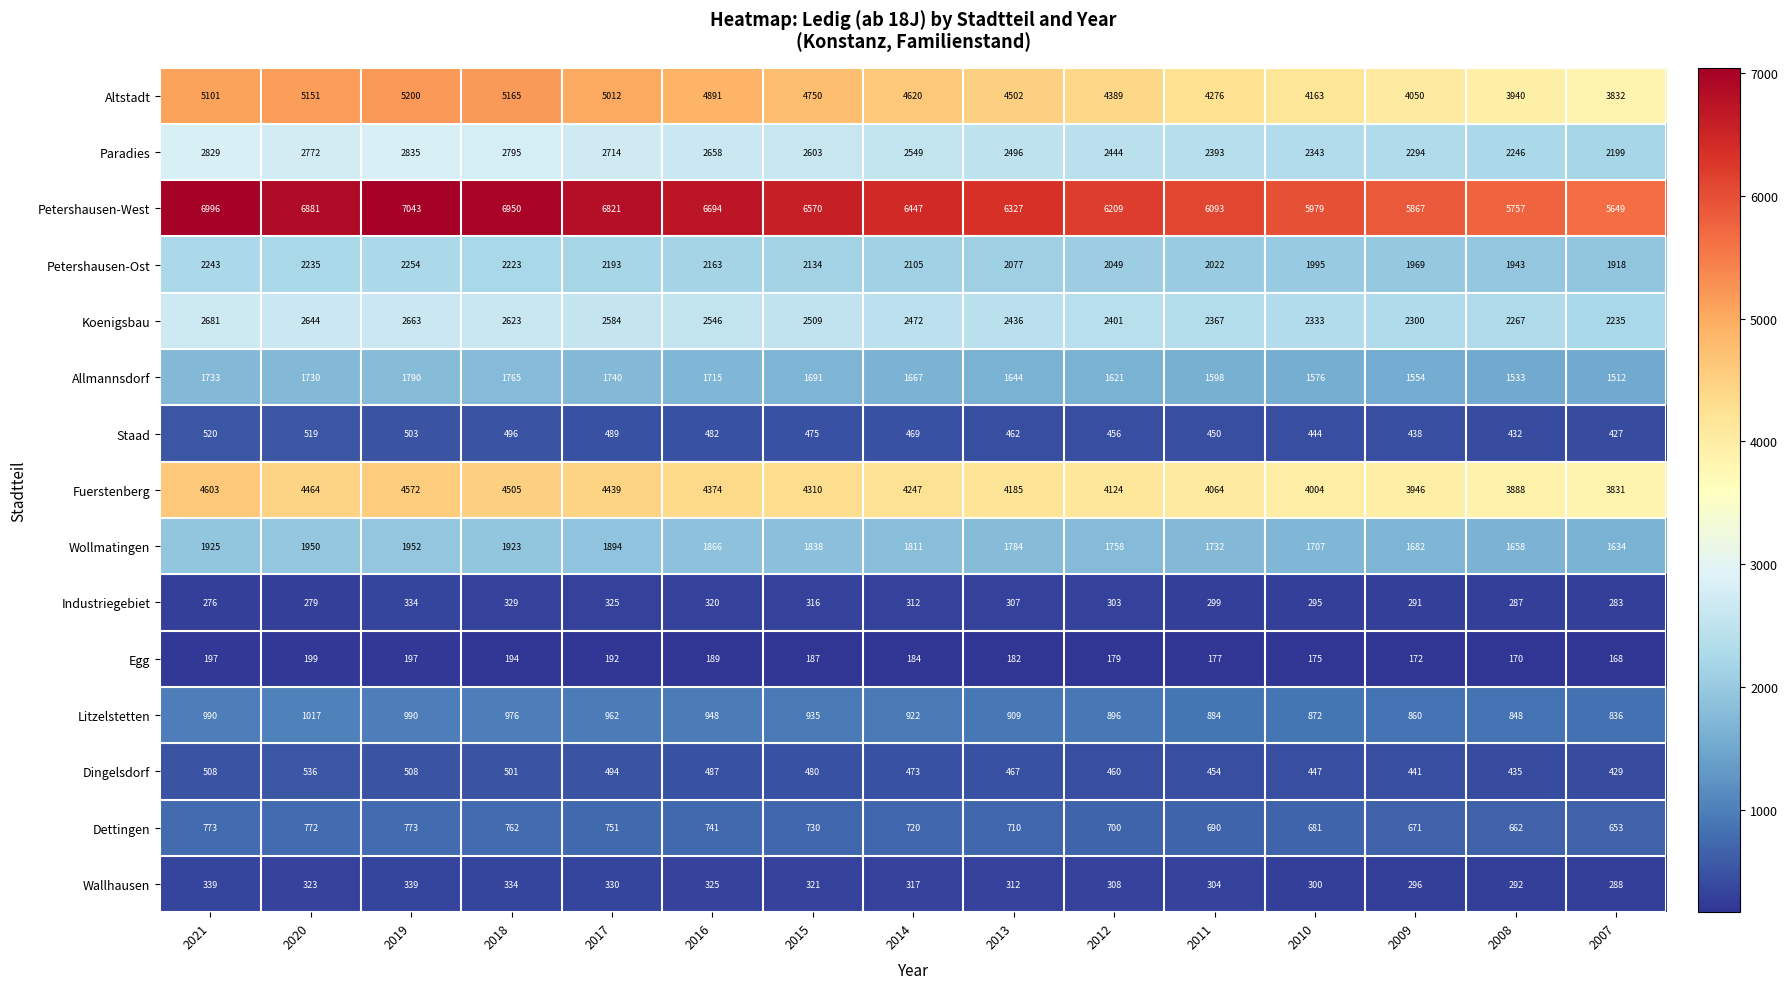

Which series has the largest total across all categories?

Petershausen-West